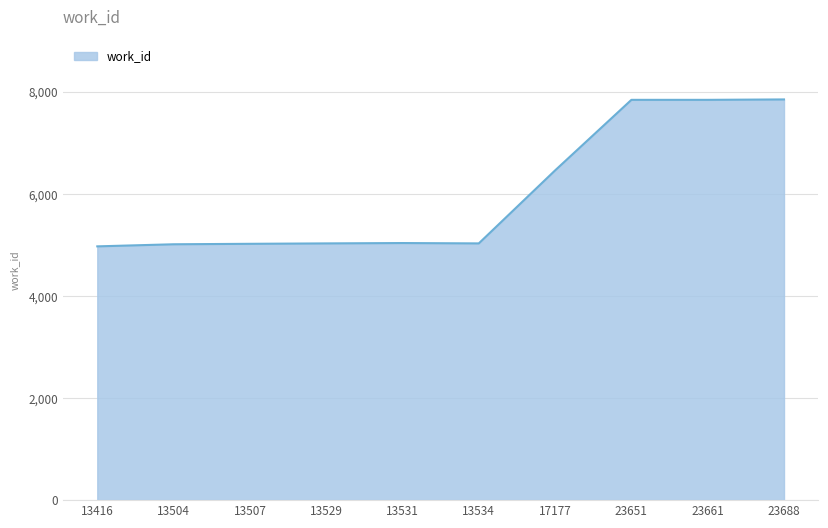

What is the smallest value displayed?

4971